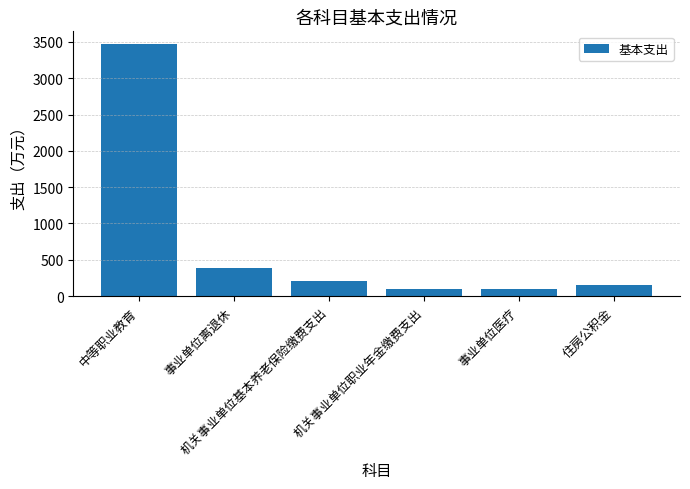

What is the sum of the values at 事业单位医疗 and 中等职业教育?

3566.5